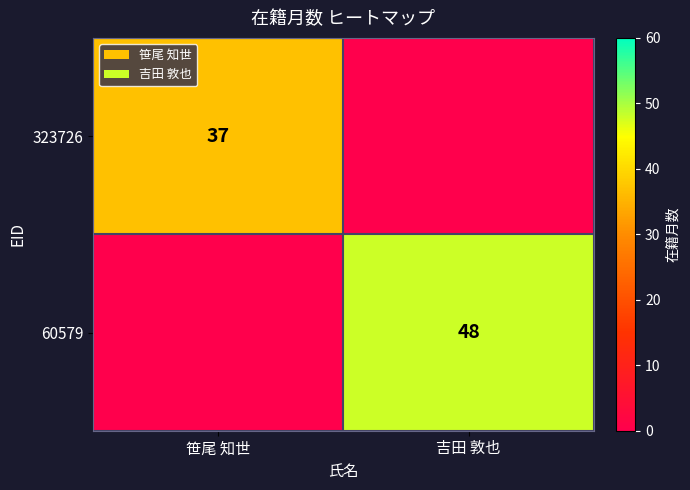

True or false: 323726 has a value of 37 at 笹尾 知世.

True